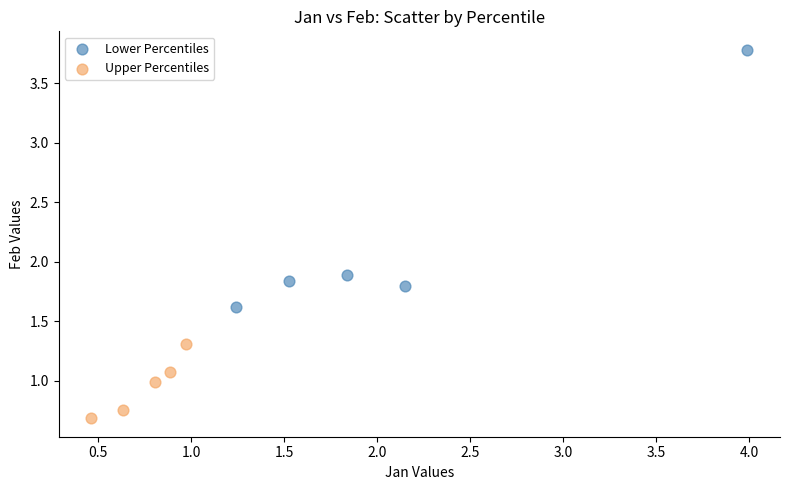

Which series has the widest spread of Y values?

Lower Percentiles